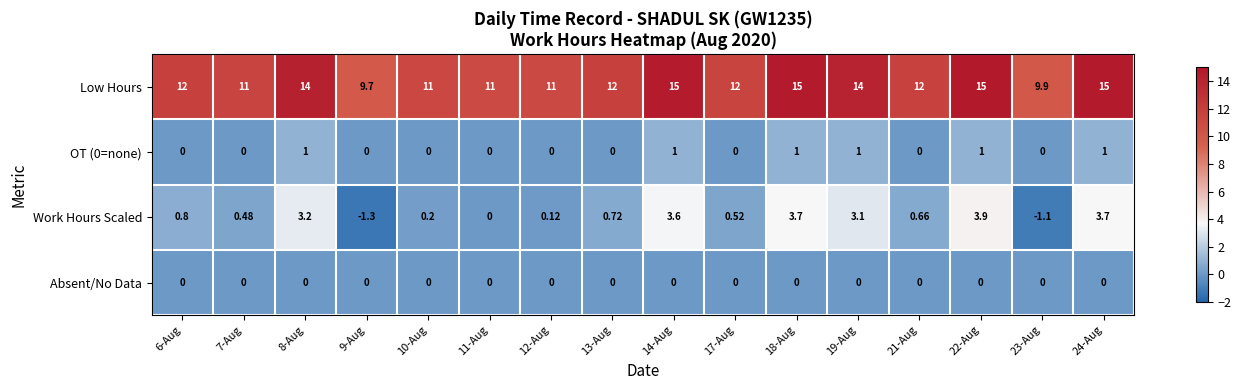

Which series changed the most between 7-Aug and 11-Aug?

Work Hours Scaled